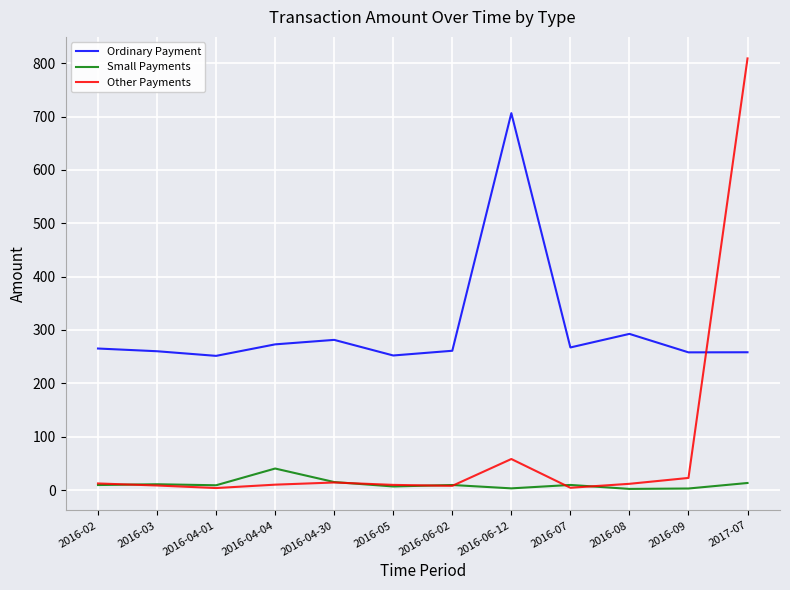

At which label is Other Payments closest to 406?

2016-06-12